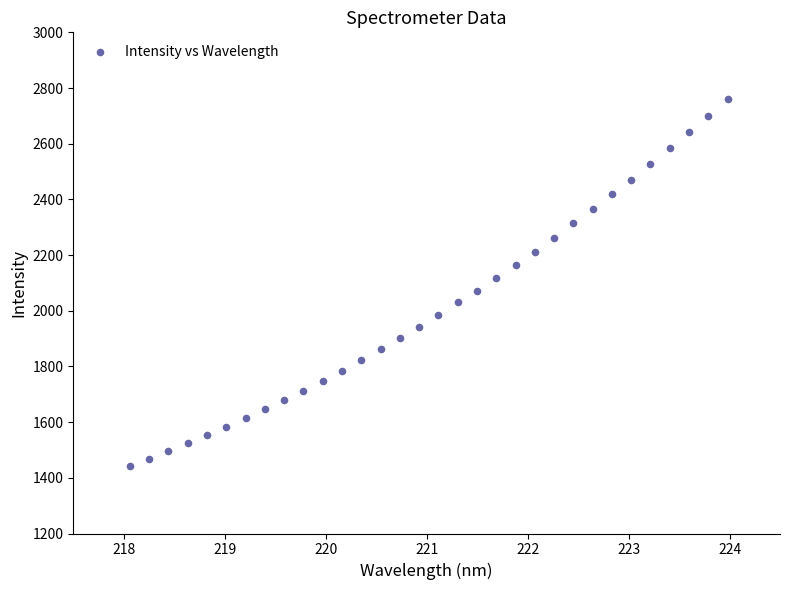

What is the range of Y values (max minus min)?

1316.9